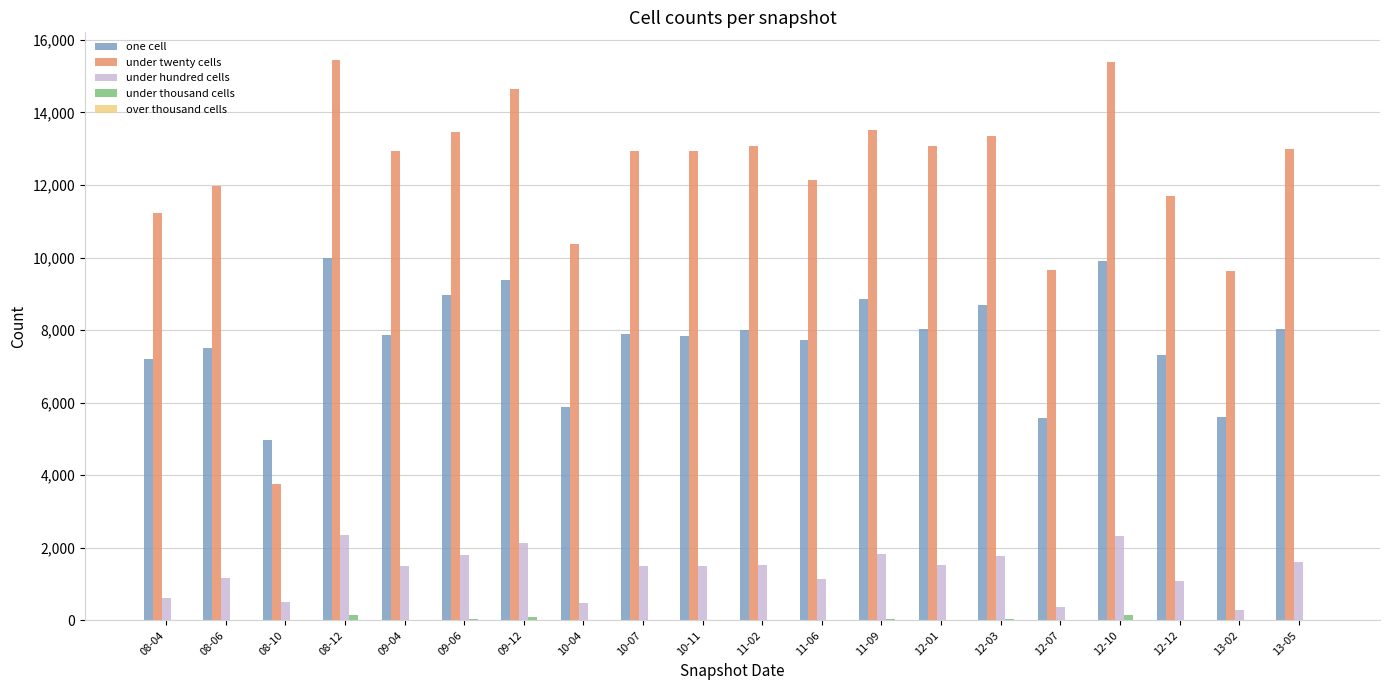

Which series changed the most between 11-02 and 12-10?

under twenty cells